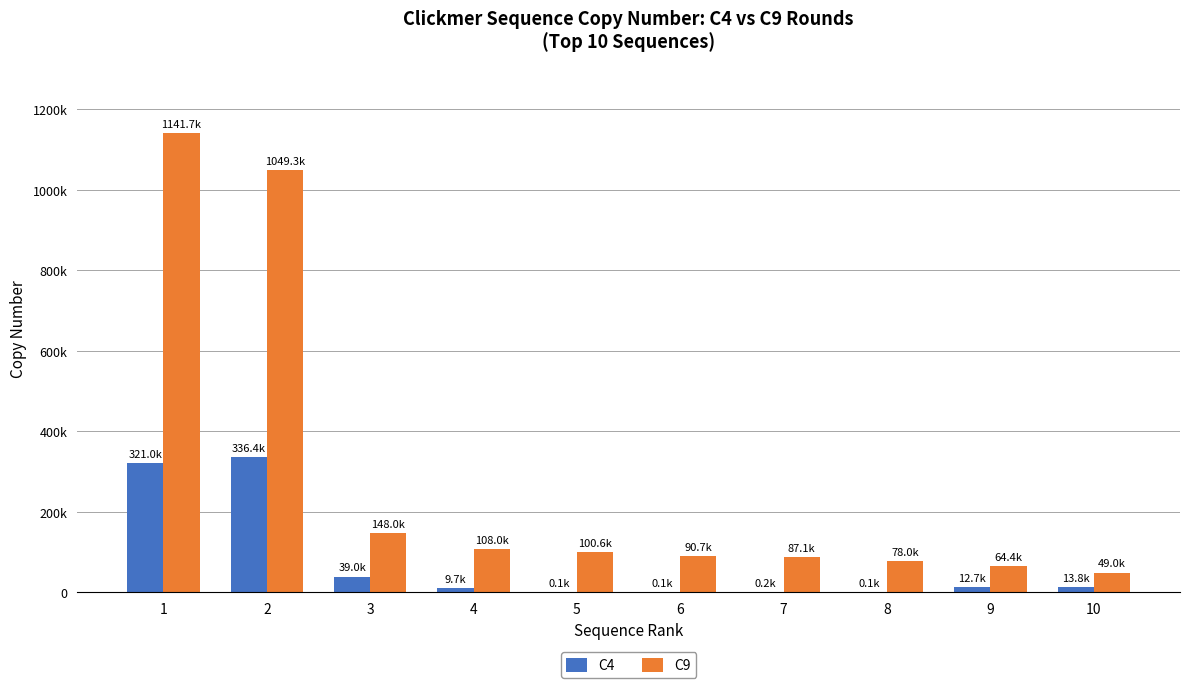

What are all the series names shown in the legend?

C4, C9